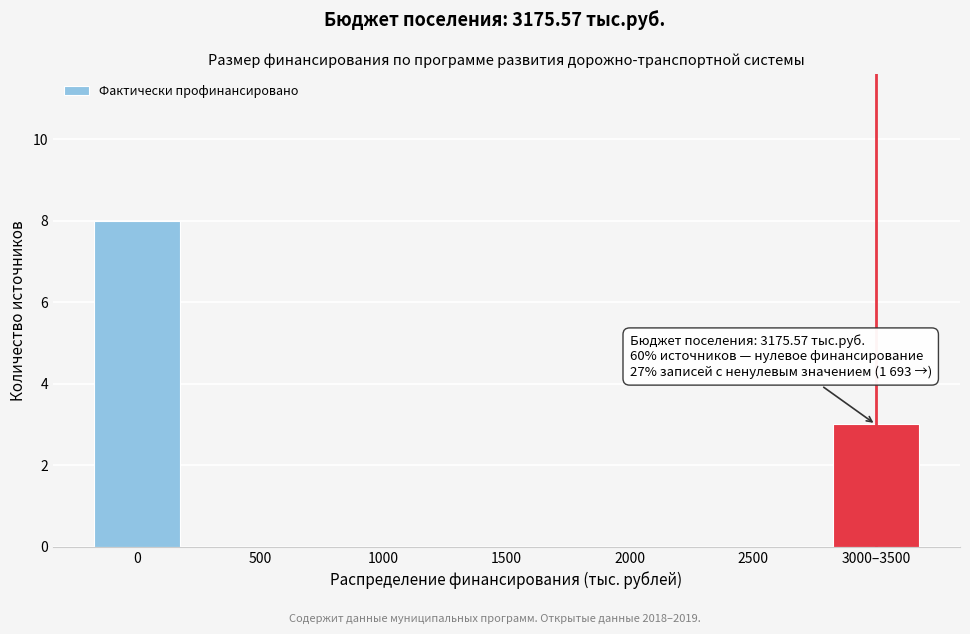

Reading left to right, list all the values displayed in this chart.

0=8	500=0	1000=0	1500=0	2000=0	2500=0	3000–3500=3